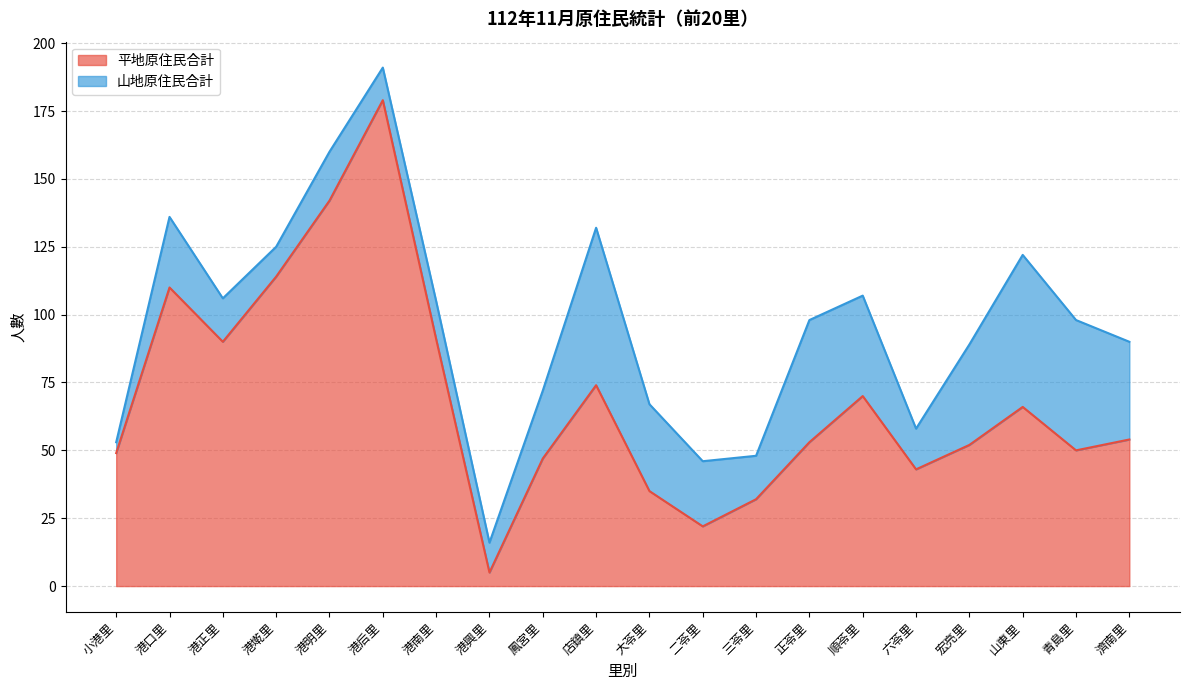

Does the chart display data point markers on the line(s)?

No